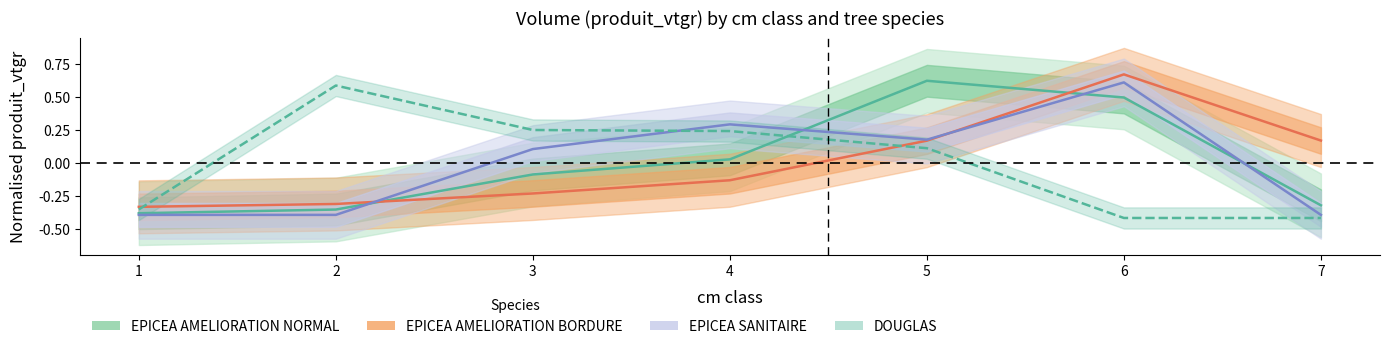

What is the approximate value of EPICEA SANITAIRE at 4?

0.3